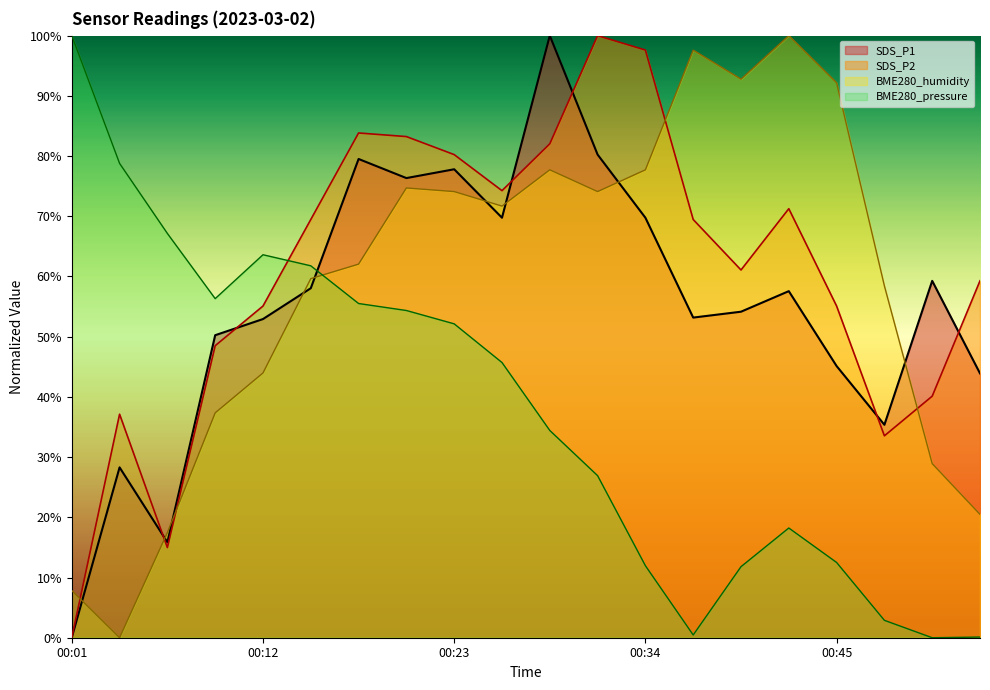

The value of BME280_pressure at 00:45 is 12.5. True or false?

True